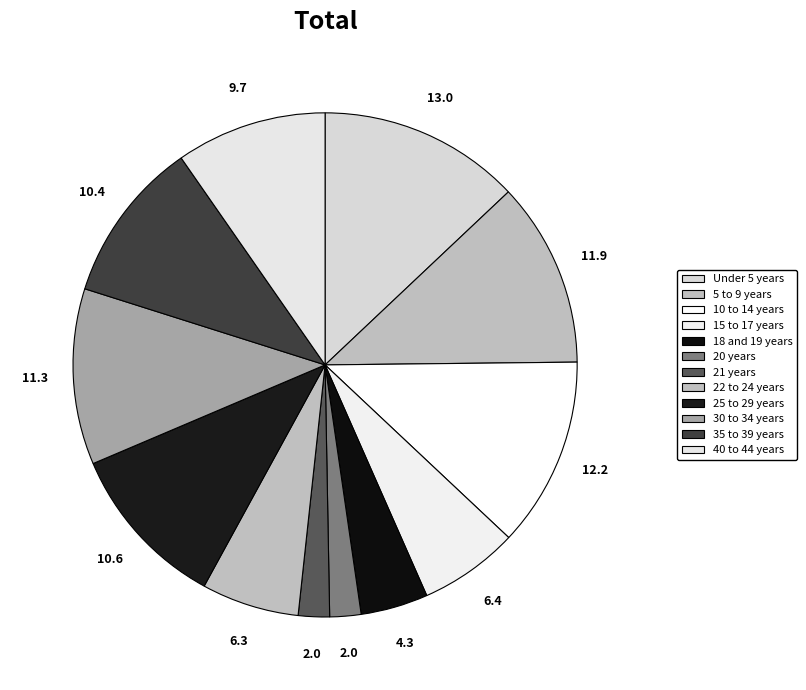

True or false: 22 to 24 years accounts for 13% of the total.

False